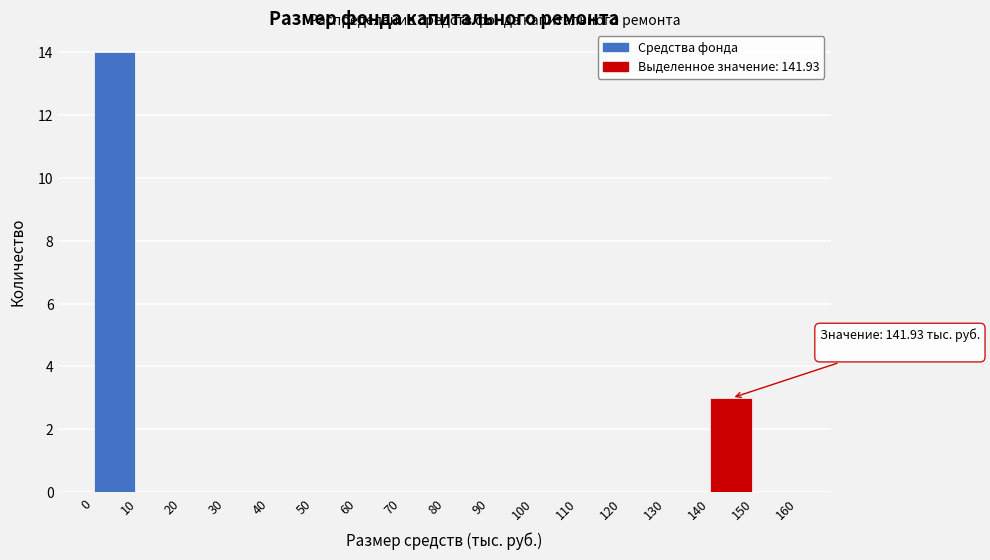

Over which range of the x-axis is the bar tallest?

0 to 10